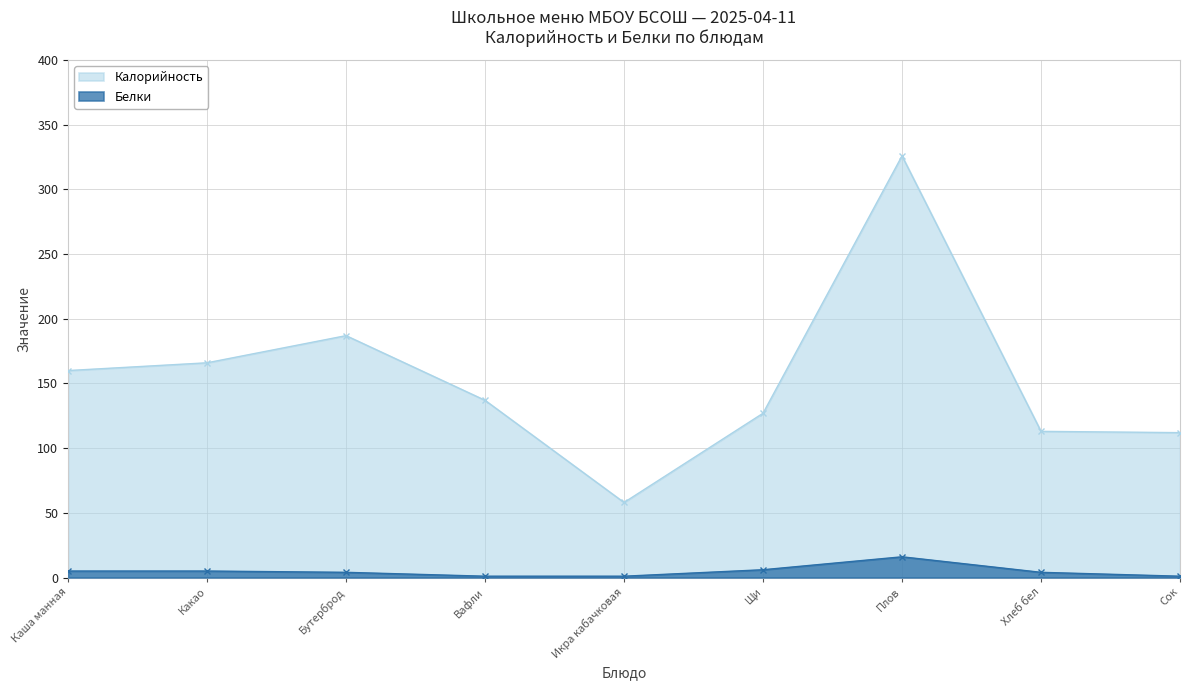

Reading right to left, extract all data points from this chart.

Калорийность: Сок=112	Хлеб бел=113	Плов=326	Щи=127	Икра кабачковая=58	Вафли=137	Бутерброд=187	Какао=166	Каша манная=160
Белки: Сок=1	Хлеб бел=4	Плов=16	Щи=6	Икра кабачковая=1	Вафли=1	Бутерброд=4	Какао=5	Каша манная=5